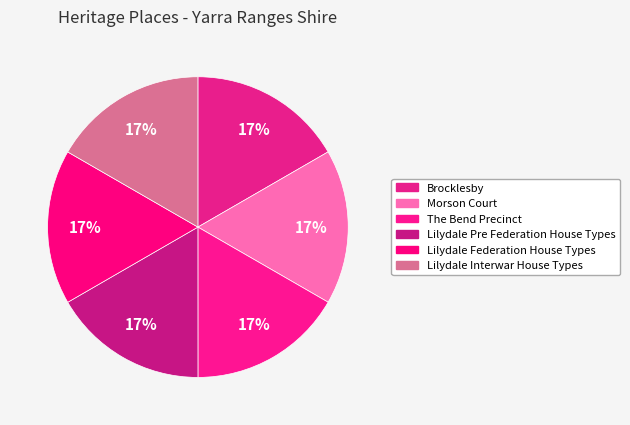

How many slices are in this pie chart?

6